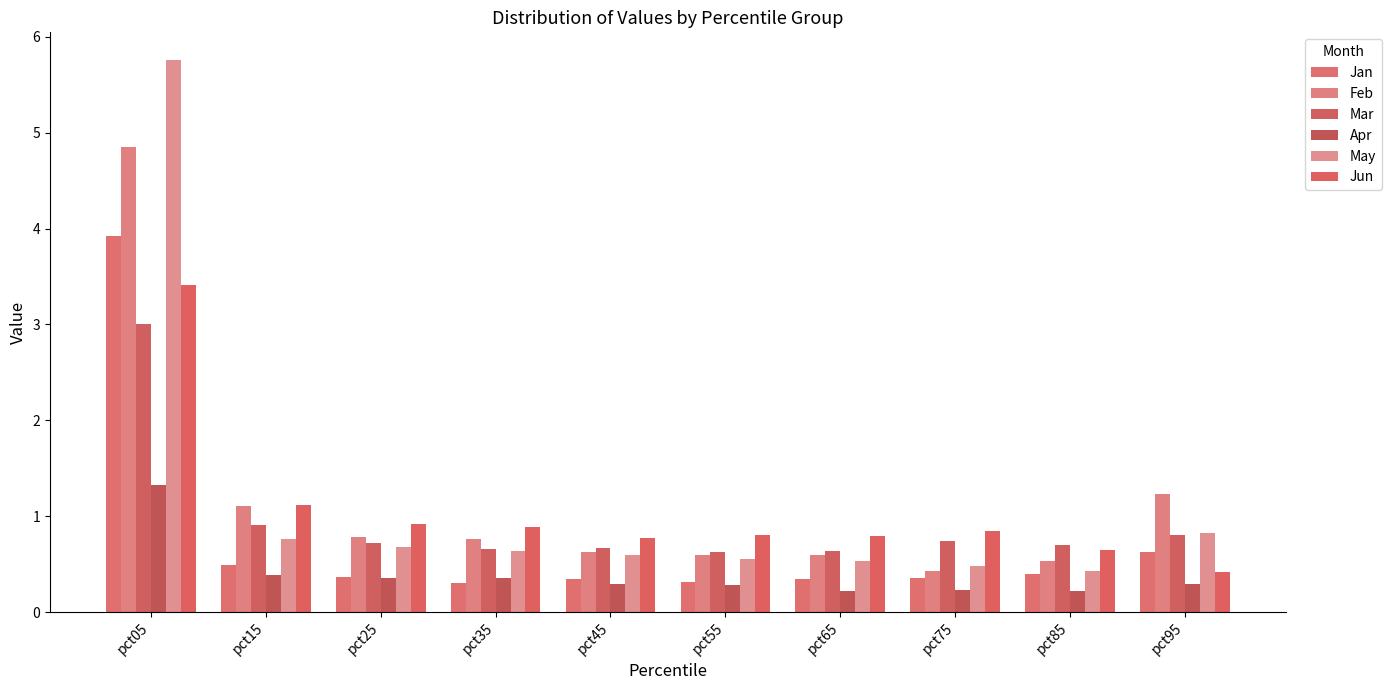

Reading left to right, list all the values displayed in this chart.

Jan: pct05=3.9	pct15=0.5	pct25=0.4	pct35=0.3	pct45=0.3	pct55=0.3	pct65=0.3	pct75=0.4	pct85=0.4	pct95=0.6
Feb: pct05=4.8	pct15=1.1	pct25=0.8	pct35=0.8	pct45=0.6	pct55=0.6	pct65=0.6	pct75=0.4	pct85=0.5	pct95=1.2
Mar: pct05=3.0	pct15=0.9	pct25=0.7	pct35=0.7	pct45=0.7	pct55=0.6	pct65=0.6	pct75=0.7	pct85=0.7	pct95=0.8
Apr: pct05=1.3	pct15=0.4	pct25=0.4	pct35=0.4	pct45=0.3	pct55=0.3	pct65=0.2	pct75=0.2	pct85=0.2	pct95=0.3
May: pct05=5.8	pct15=0.8	pct25=0.7	pct35=0.6	pct45=0.6	pct55=0.6	pct65=0.5	pct75=0.5	pct85=0.4	pct95=0.8
Jun: pct05=3.4	pct15=1.1	pct25=0.9	pct35=0.9	pct45=0.8	pct55=0.8	pct65=0.8	pct75=0.8	pct85=0.7	pct95=0.4